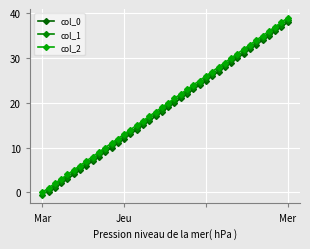

Which series has the largest total across all categories?

col_2